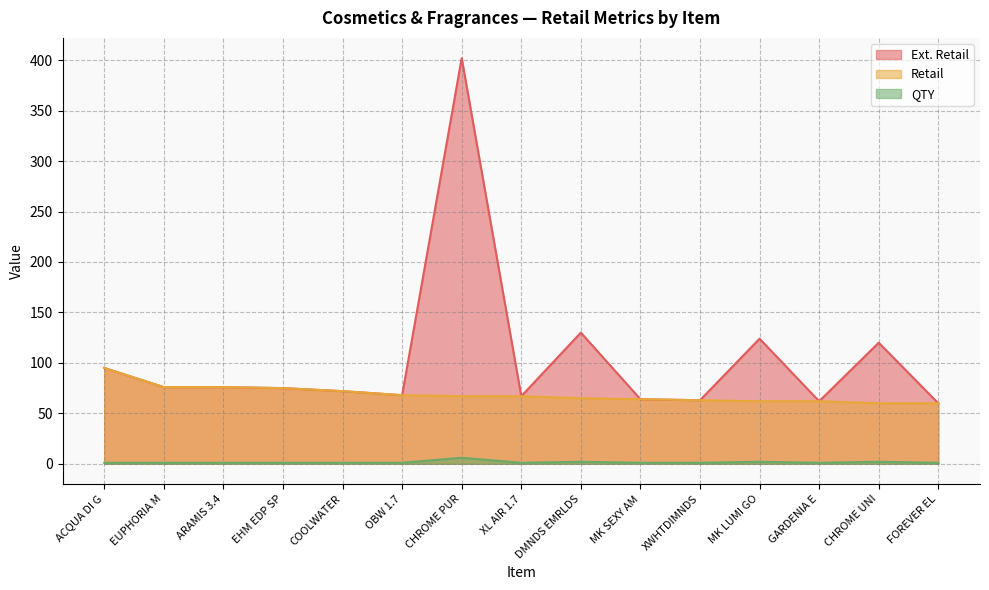

Rank the series by their average value, from lowest to highest.

QTY, Retail, Ext. Retail